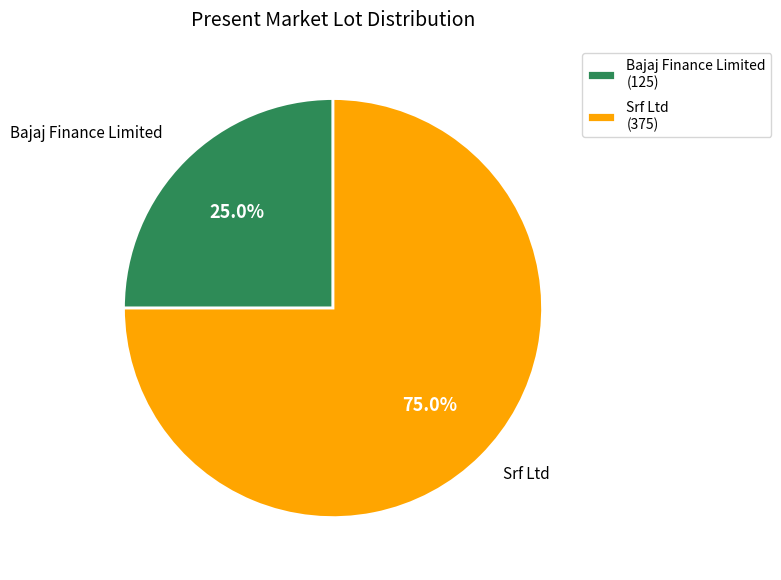

What portion of the pie excludes Srf Ltd?

25.0%